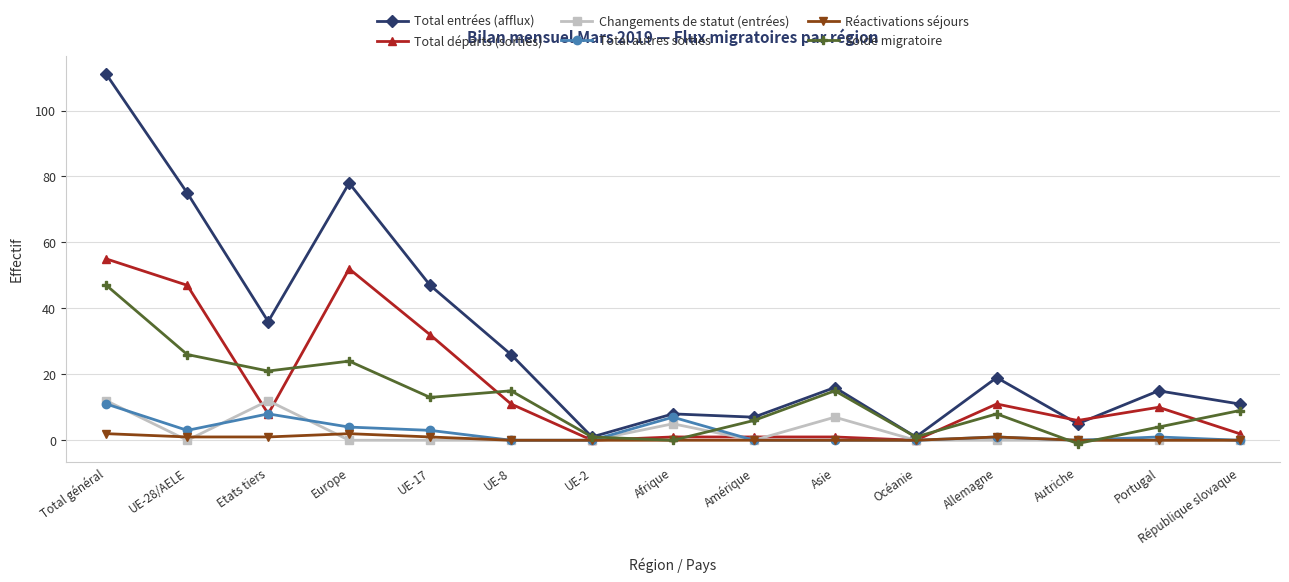

True or false: Total départs (sorties) has a value of 35 at Océanie.

False